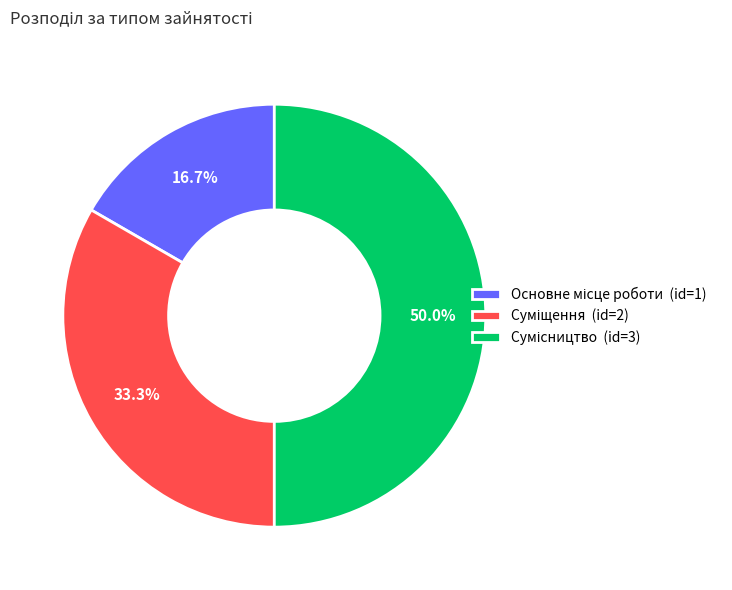

How many slices are in this pie chart?

3